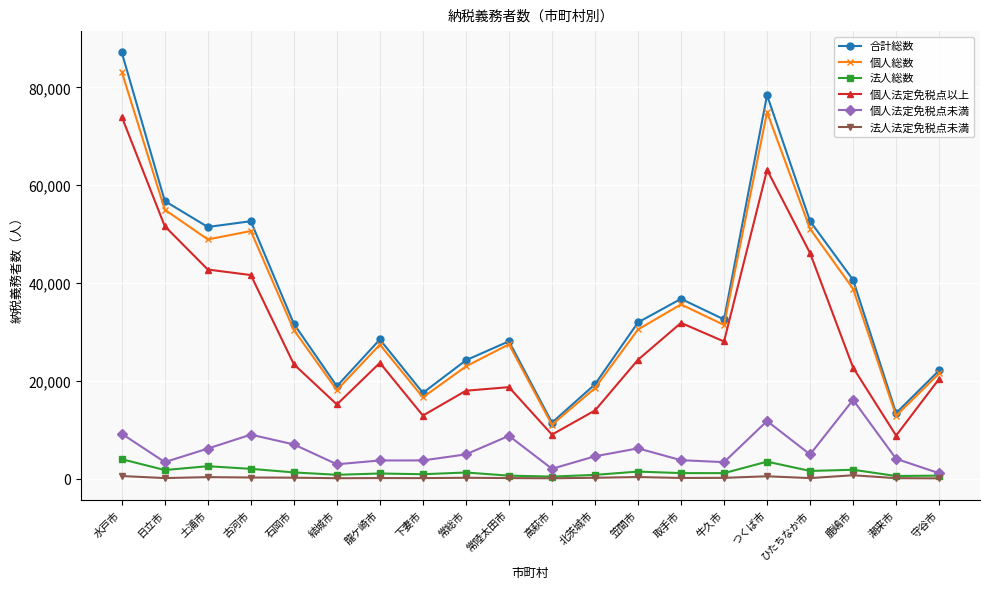

The 法人総数 series shows 1279 at 石岡市. True or false?

True